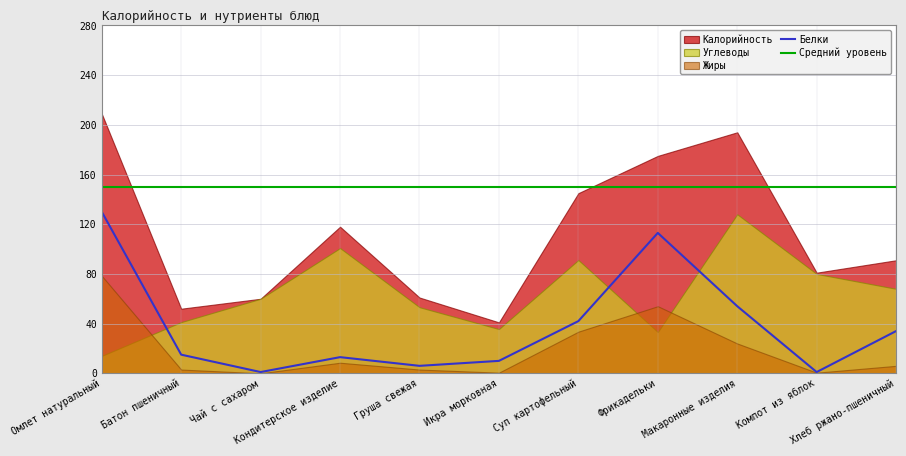

Rank the categories by Углеводы value from highest to lowest.

Макаронные изделия, Кондитерское изделие, Суп картофельный, Компот из яблок, Хлеб ржано-пшеничный, Чай с сахаром, Груша свежая, Батон пшеничный, Икра морковная, Фрикадельки, Омлет натуральный